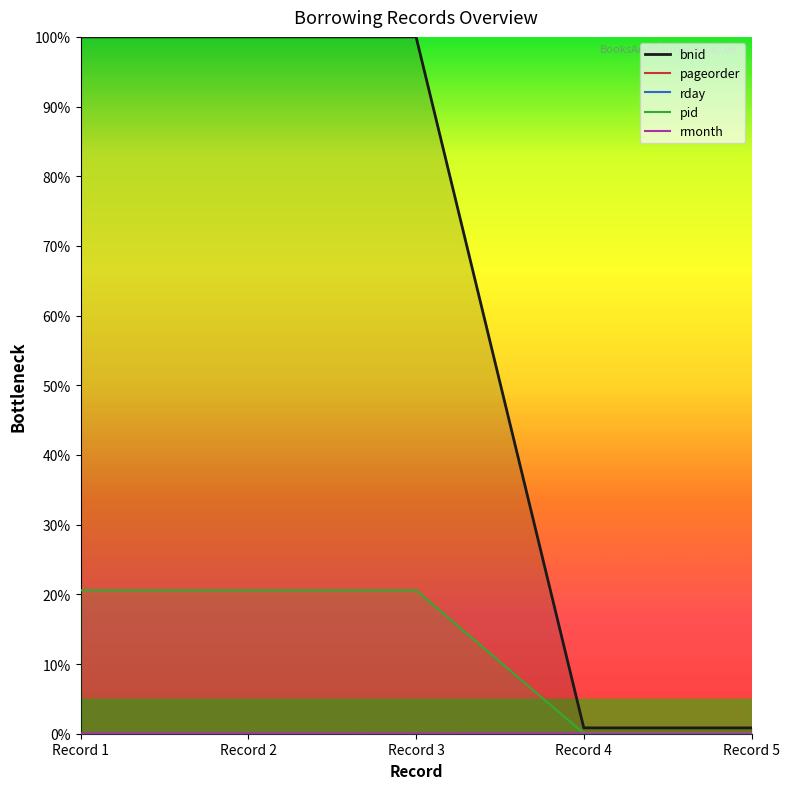

How many data points in pageorder are less than 21?

2